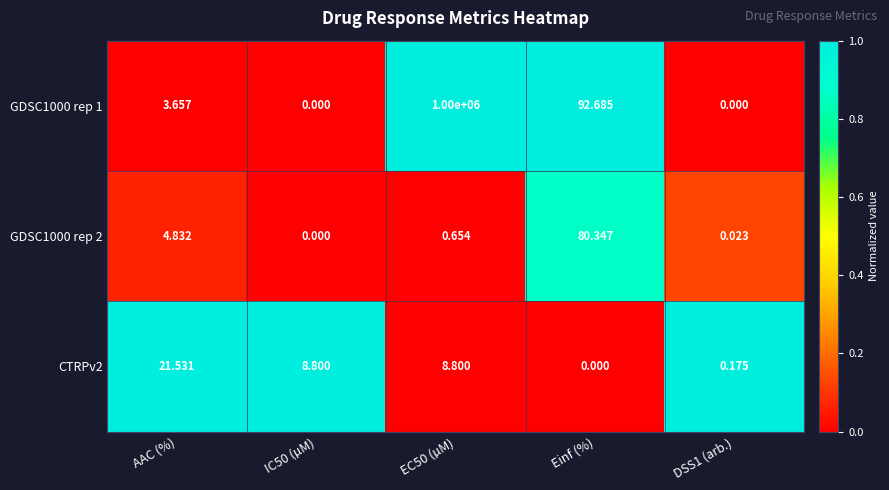

Where does the CTRPv2 series first go above 8?

AAC (%)